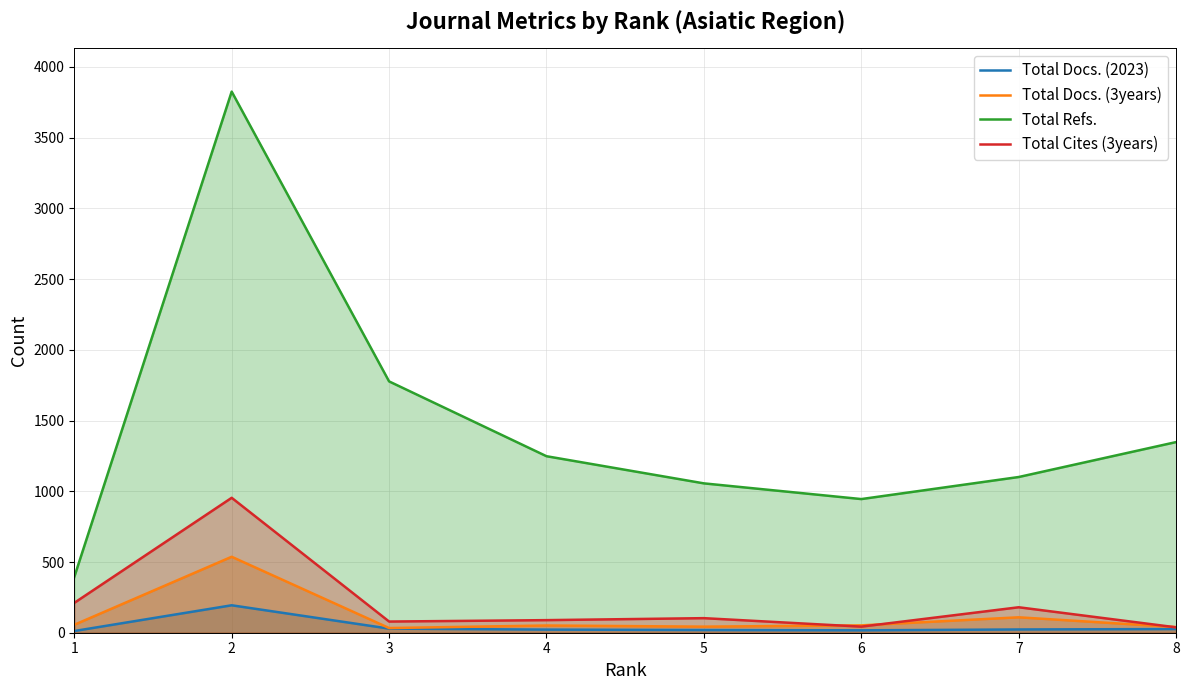

The Total Cites (3years) series shows 89 at 4. True or false?

True